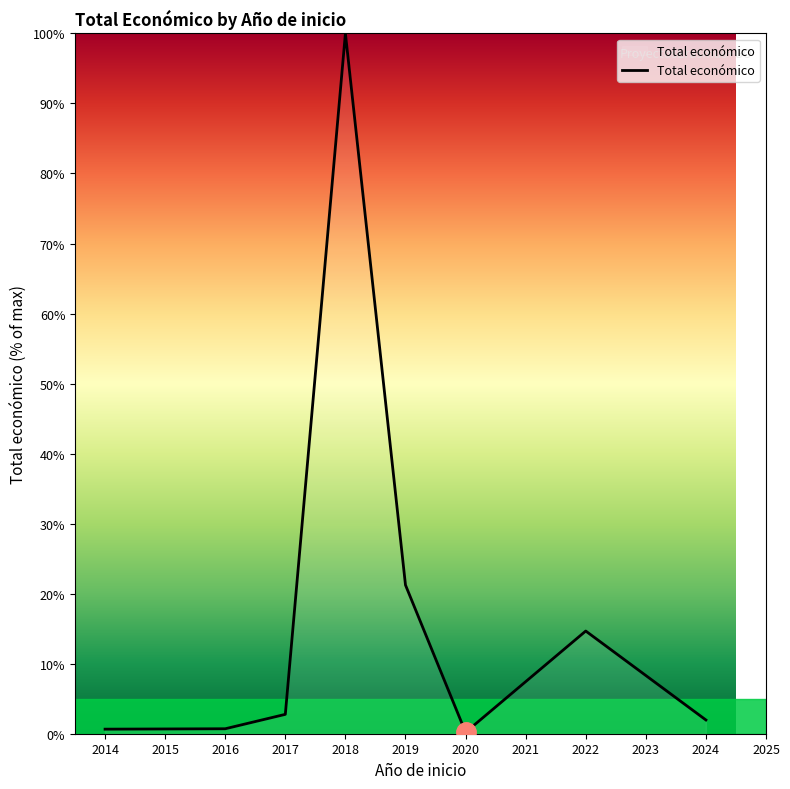

At which category does the data reach its first local peak?

2018